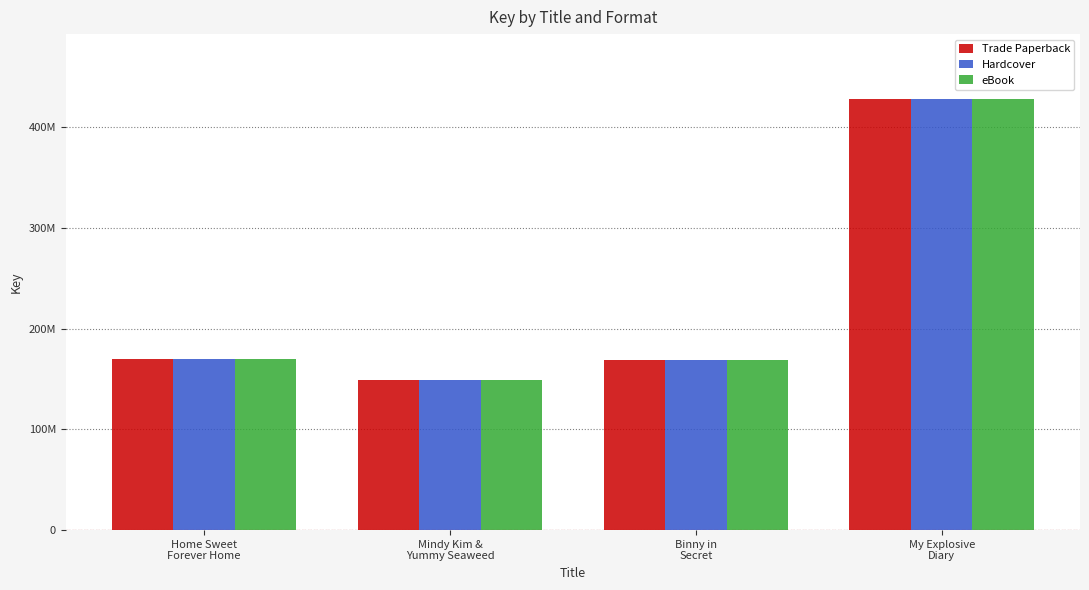

What position from the left is Mindy Kim &
Yummy Seaweed?

2